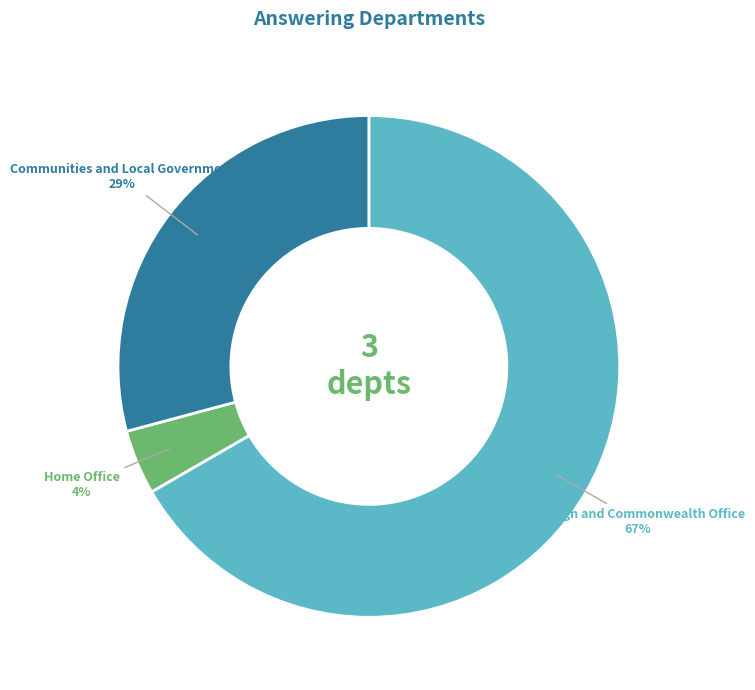

To the nearest percent, what percentage of the pie is Home Office?

4%